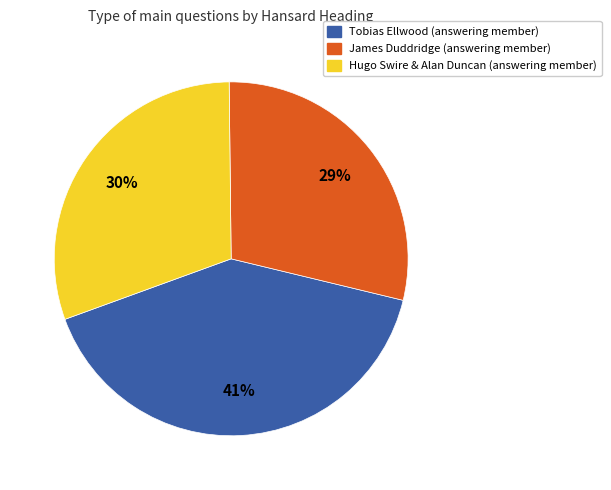

To the nearest percent, what is the difference between the largest and smallest slice percentages?

12%